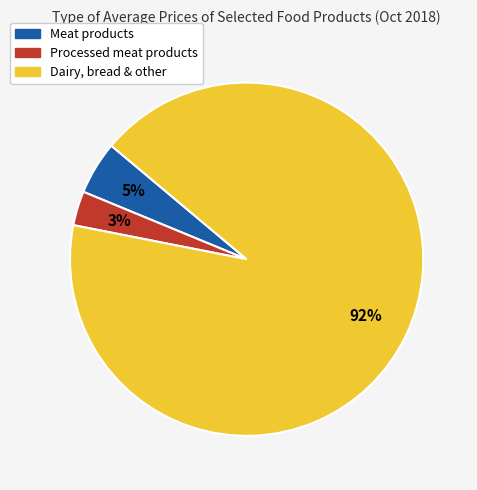

True or false: Processed meat products accounts for 16% of the total.

False